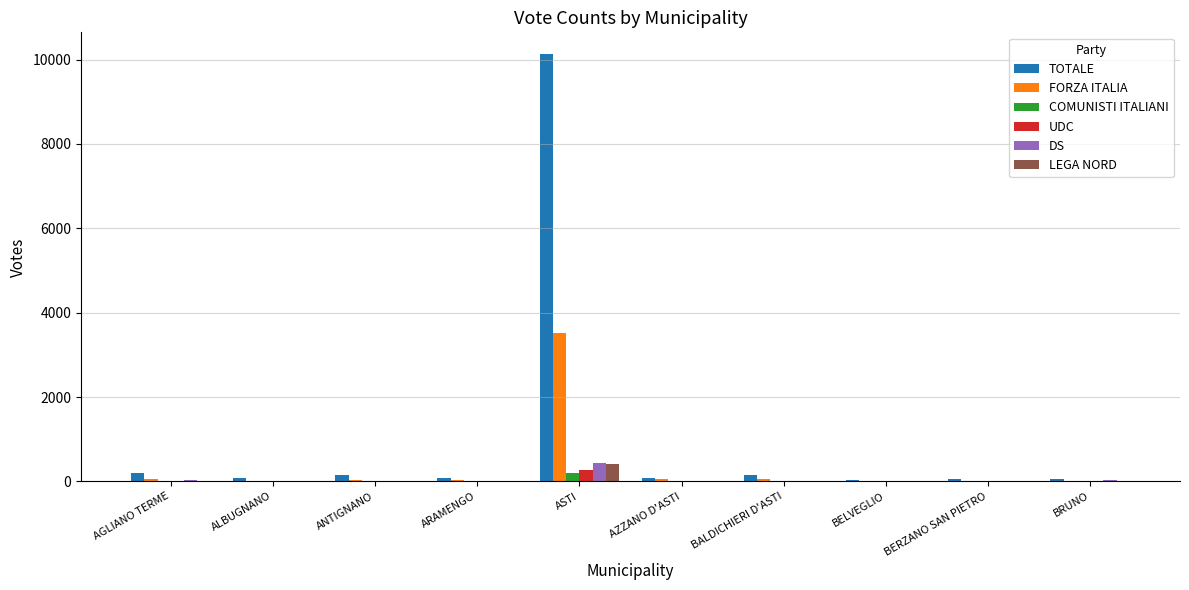

Count the number of categories in the chart.

10